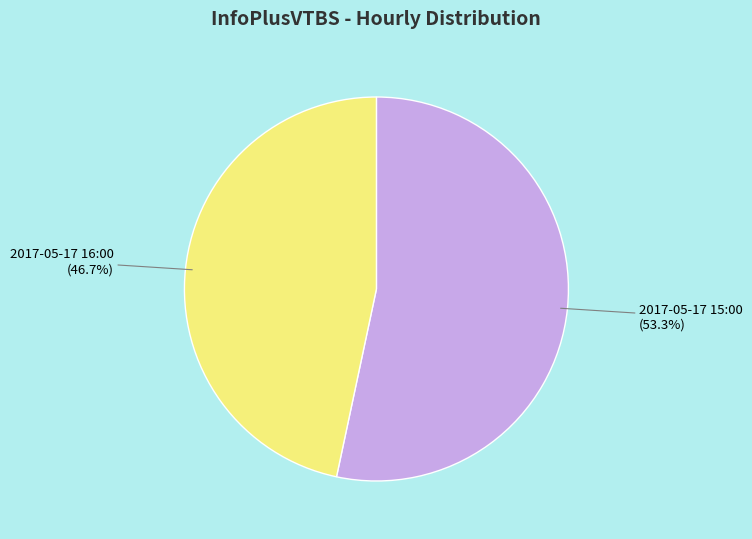

Between 2017-05-17 16:00 and 2017-05-17 15:00, which is larger?

2017-05-17 15:00